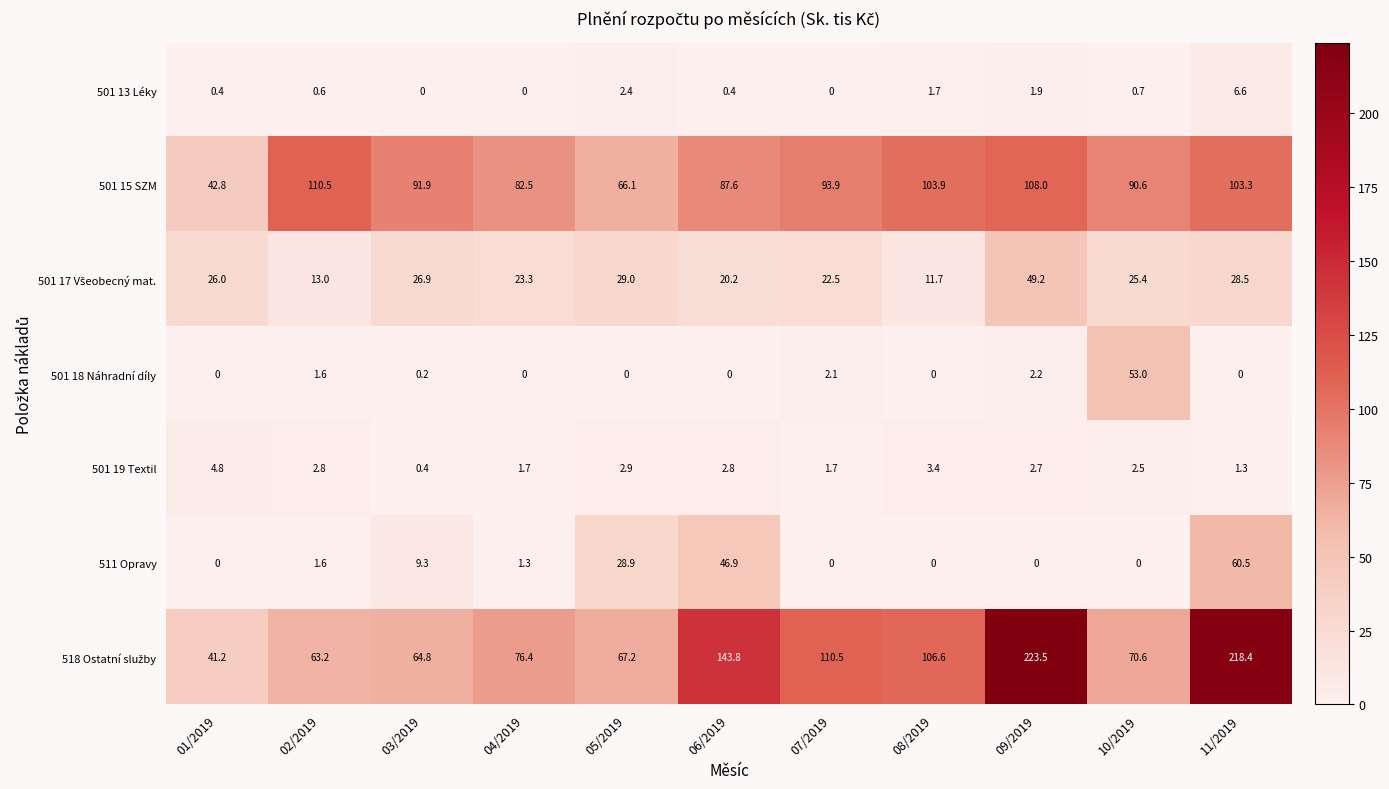

What is the sum of all 501 15 SZM values?

981.1